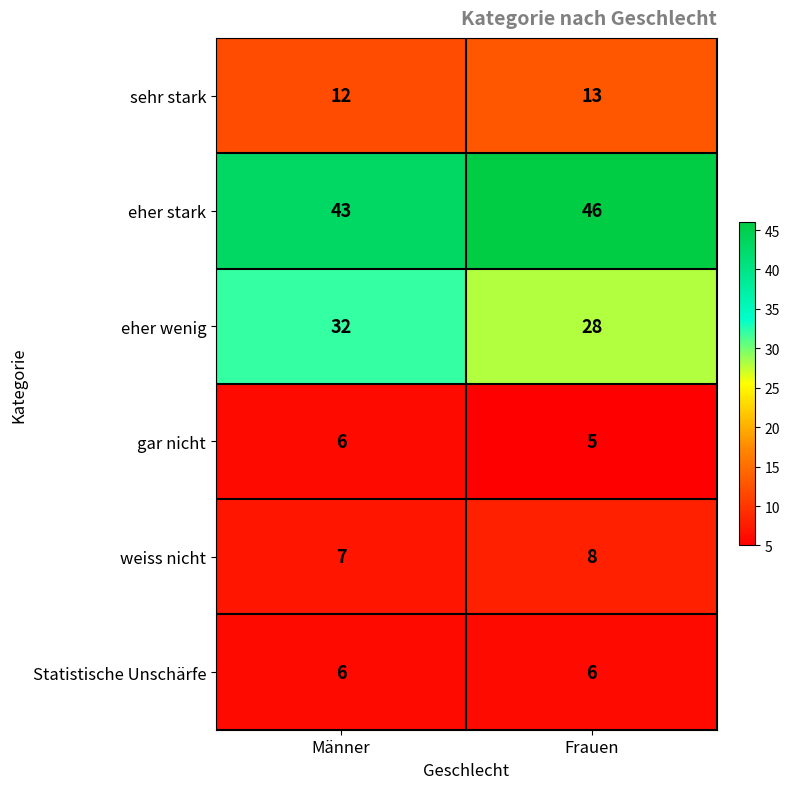

Rank the series at Frauen from highest to lowest value.

eher stark, eher wenig, sehr stark, weiss nicht, Statistische Unschärfe, gar nicht